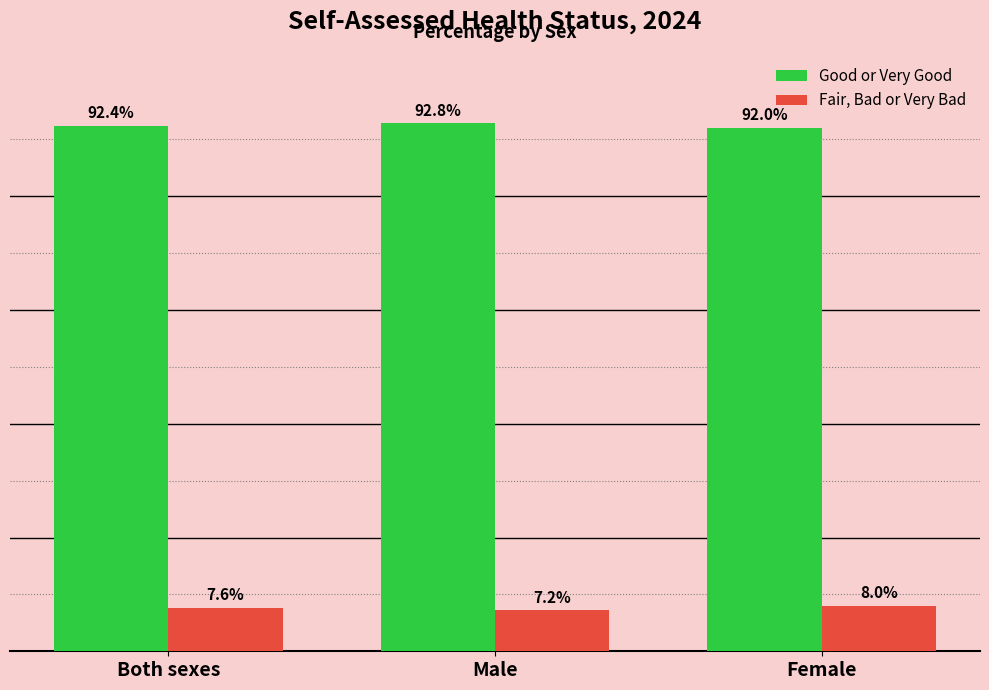

Is it true that Fair, Bad or Very Bad equals 7.6 at Both sexes?

True